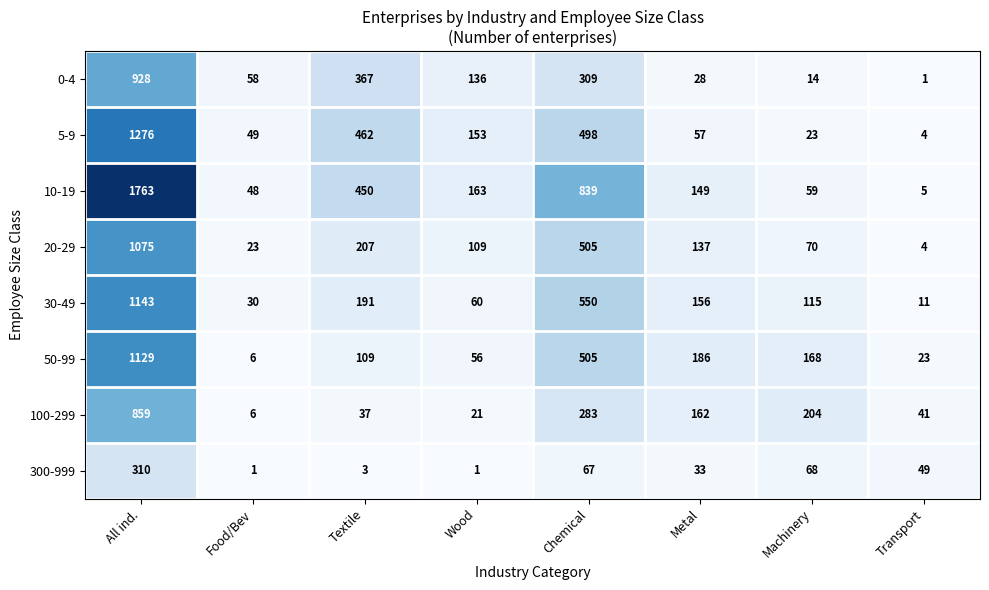

Which series has the largest range (max minus min)?

10-19